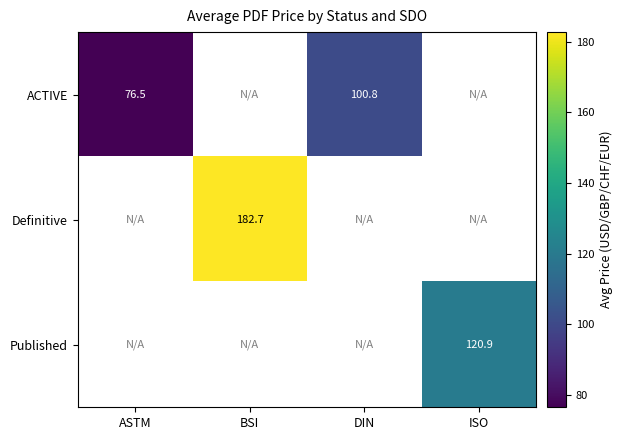

The Definitive series shows 50.8 at BSI. True or false?

False